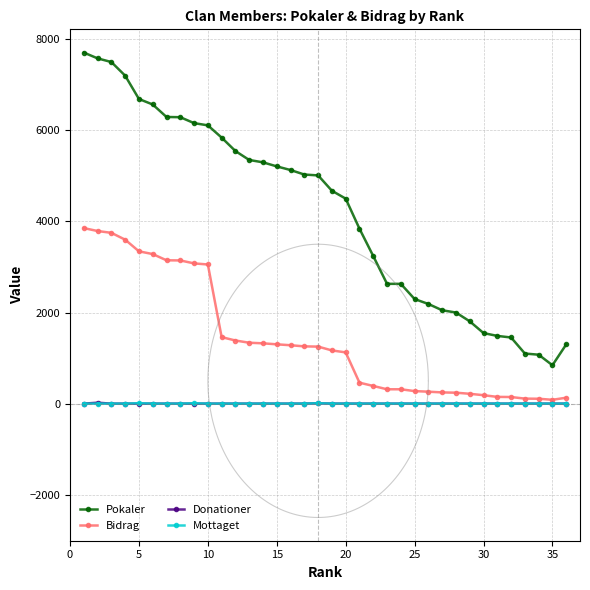

What is the value of the Mottaget point at the 18th from the left?

10